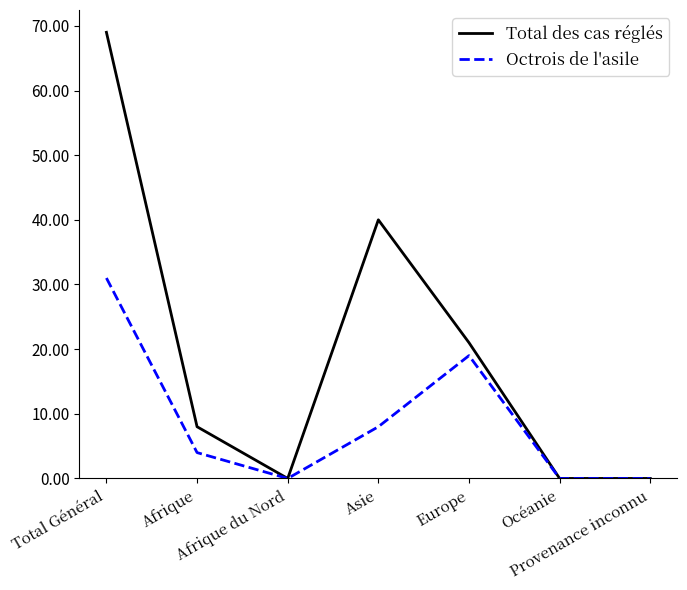

What are all the series names shown in the legend?

Total des cas réglés, Octrois de l'asile